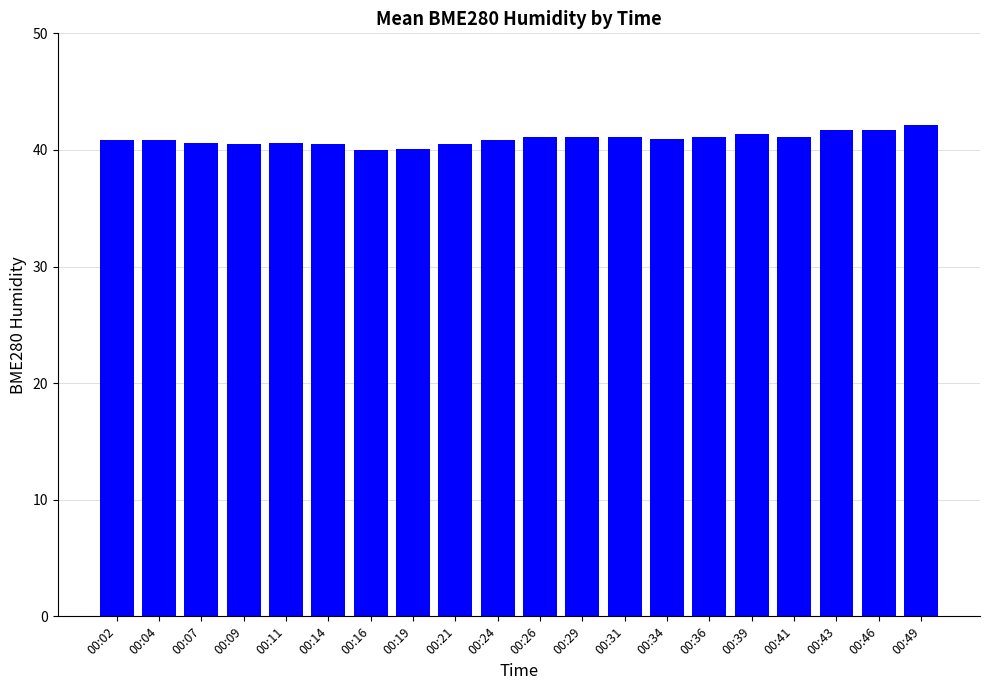

What is the smallest value displayed?

40.0